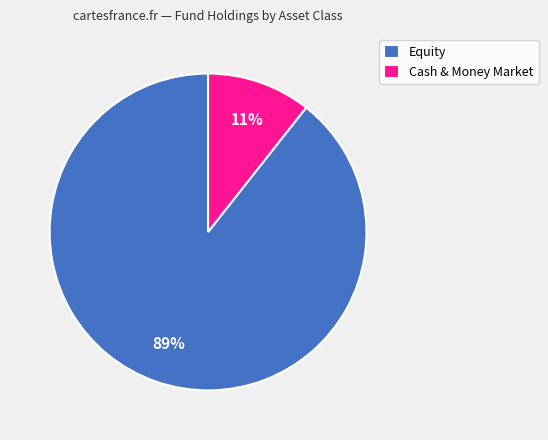

Is there a majority slice in this chart?

Yes